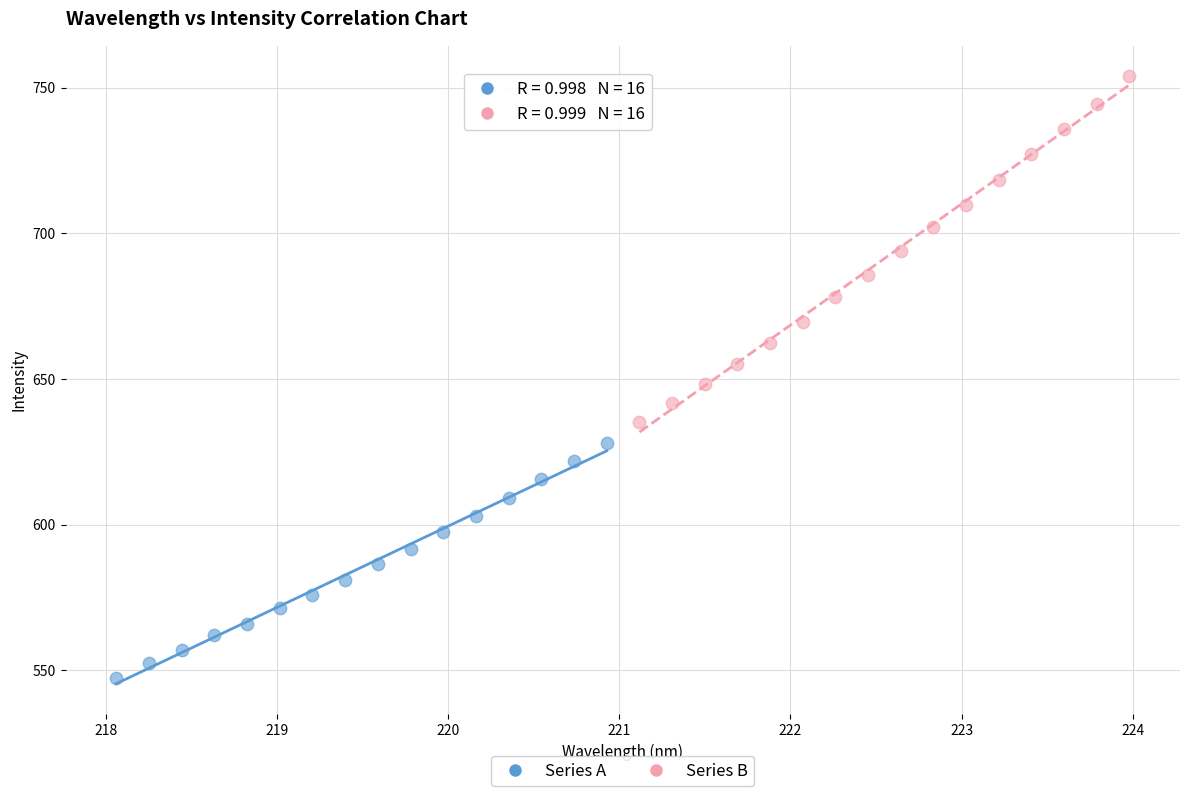

What are all the series names shown in the legend?

Series A, Series B